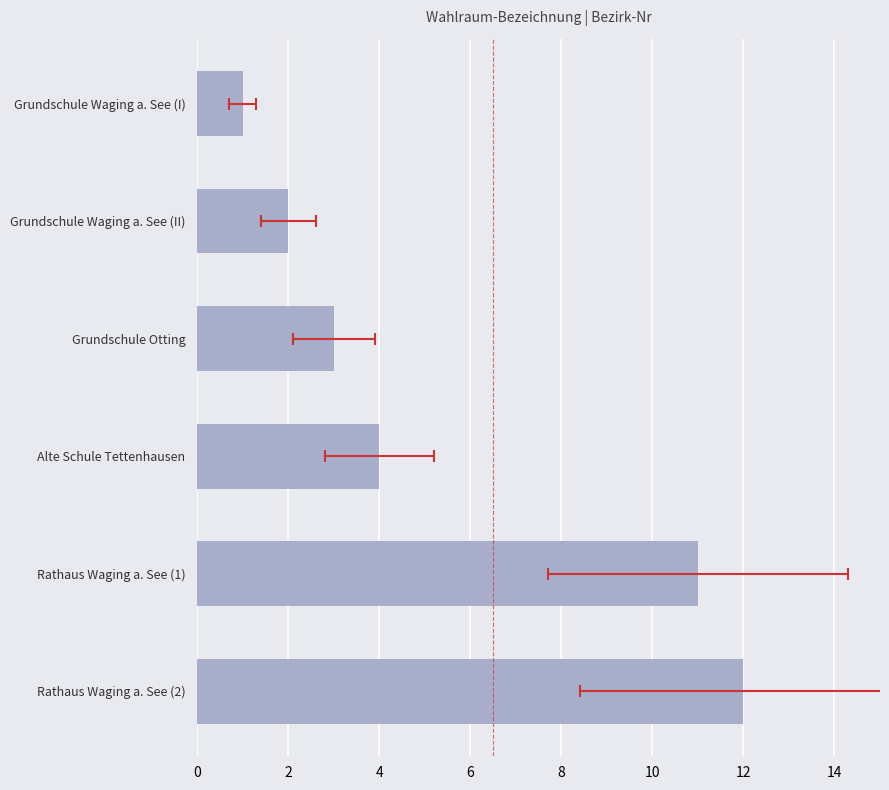

Count the number of data series in this chart.

1